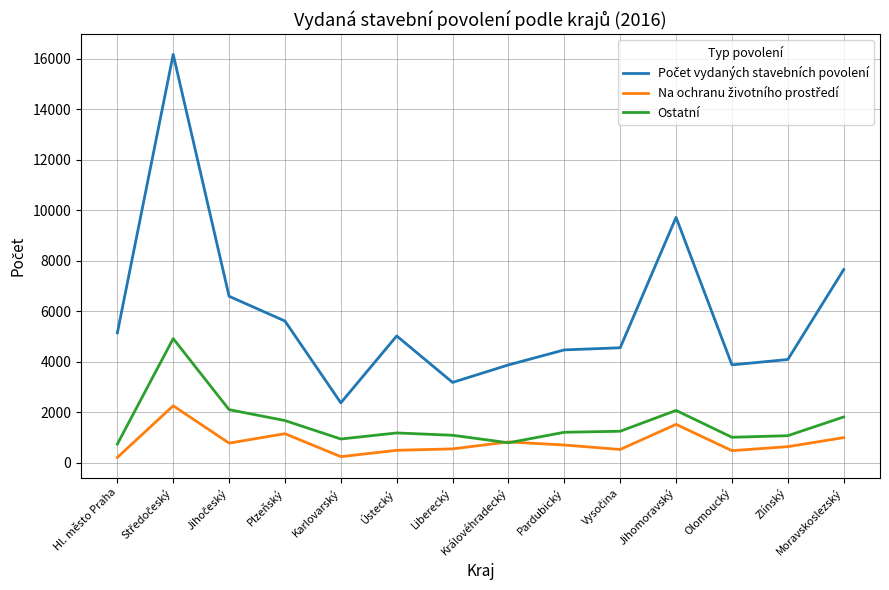

What is the total value across all series at Pardubický?

6388